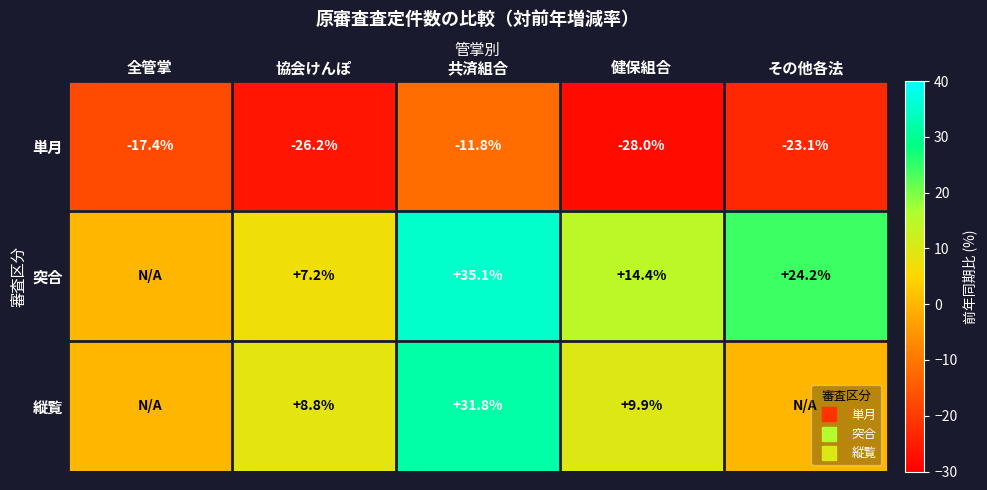

The value of 突合 at 協会けんぽ is 12.2. True or false?

False